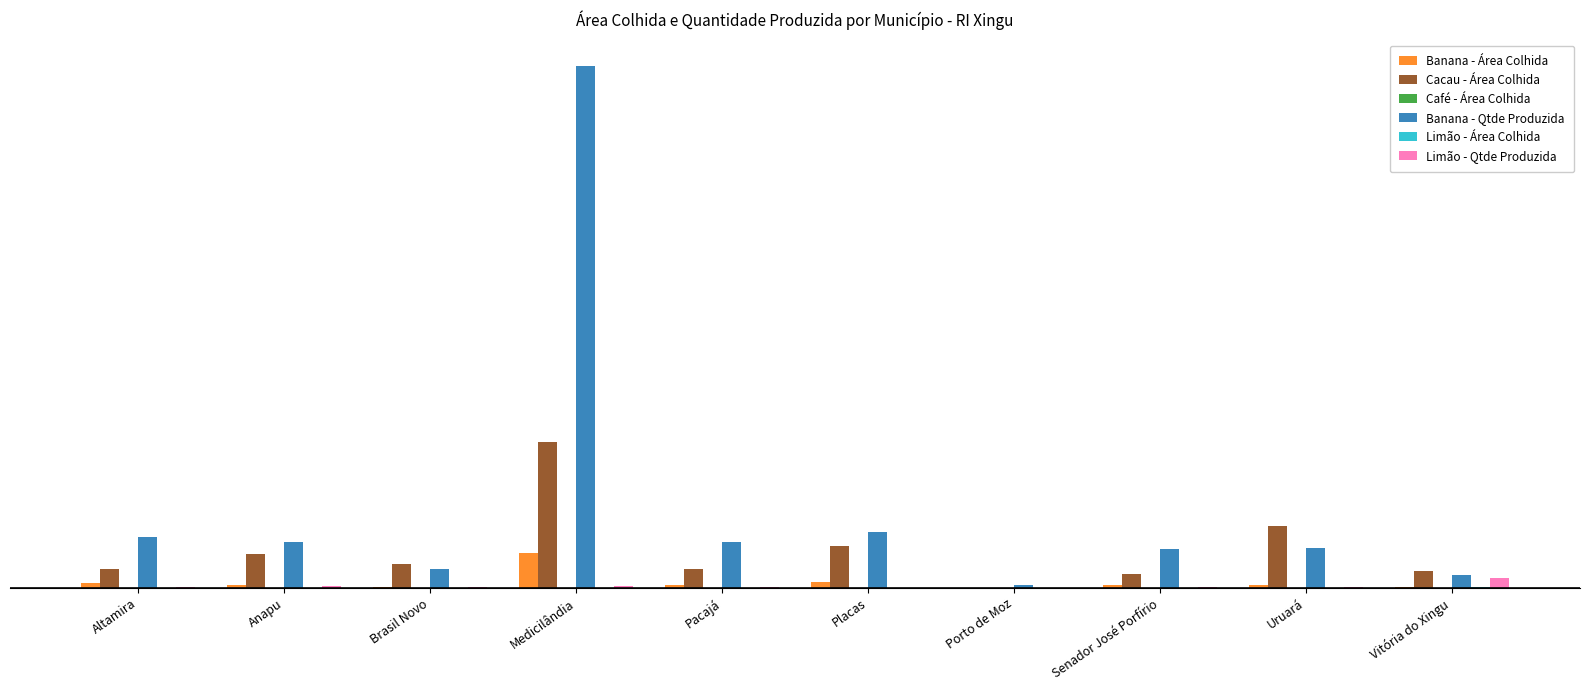

What is the difference between the highest and lowest values at Medicilândia?

157924